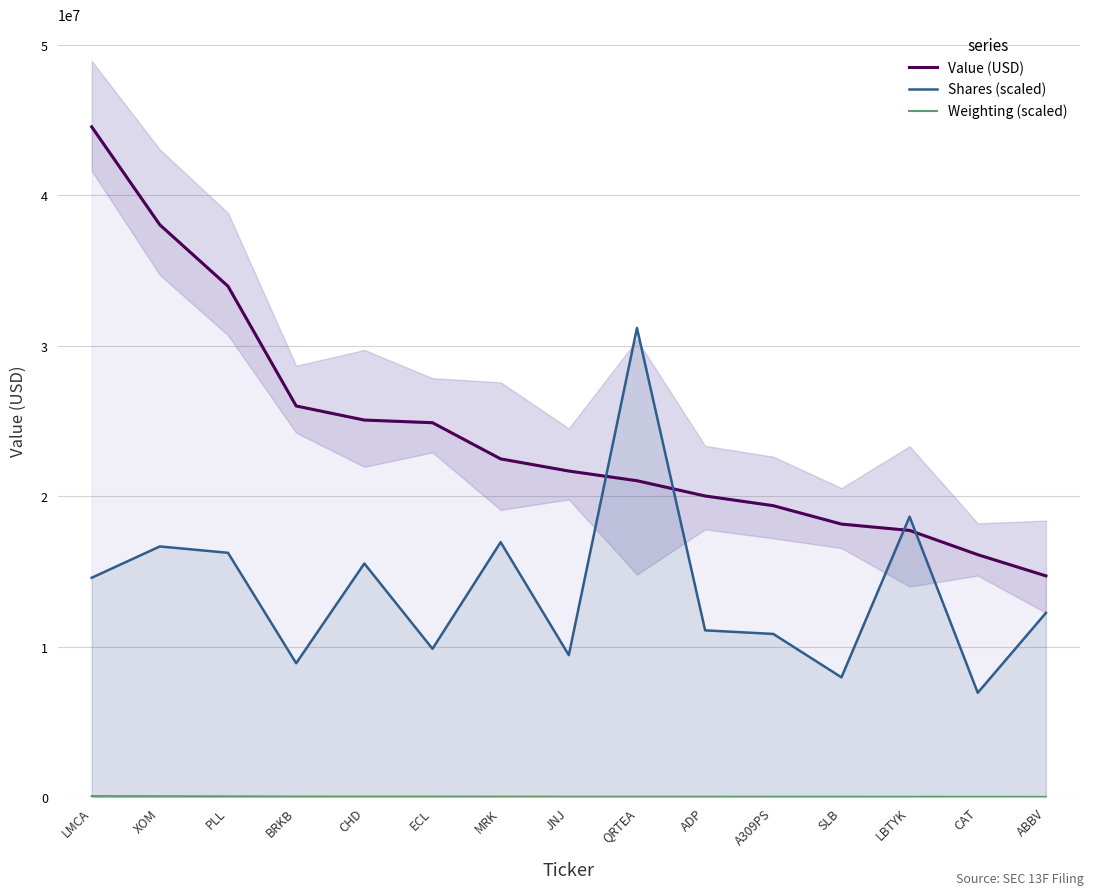

In Shares (scaled), how many points are lower than both neighbors (excluding endpoints)?

5